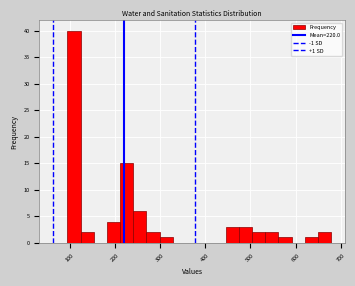

Around what value on the x-axis is the tallest bar? Give the approximate position of its centre, as read against the axis.

110